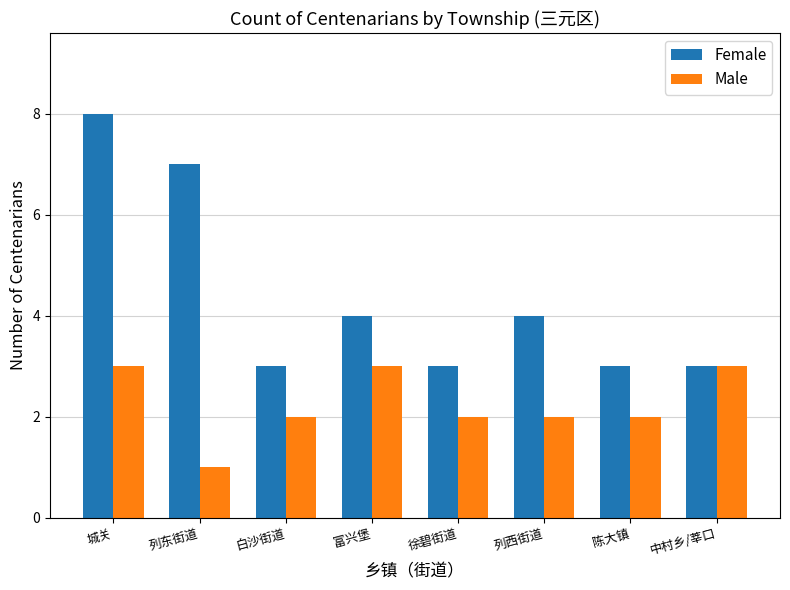

What is the smallest value displayed?

1